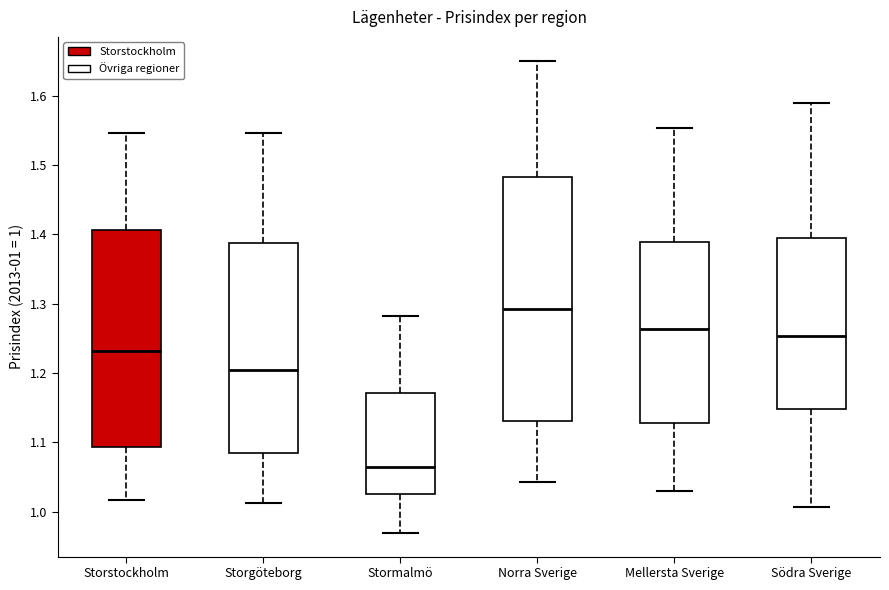

Which box's median line is the lowest?

Stormalmö